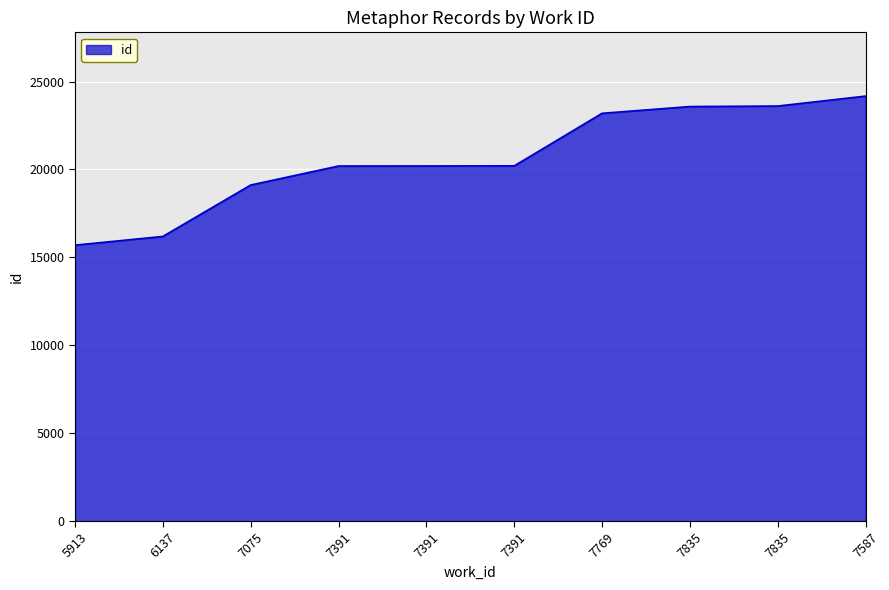

What is the average value?

20614